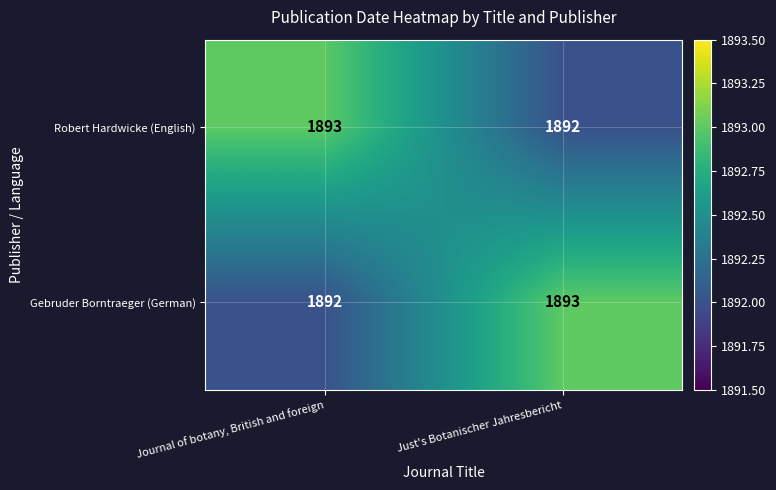

How many series are shown in this chart?

2